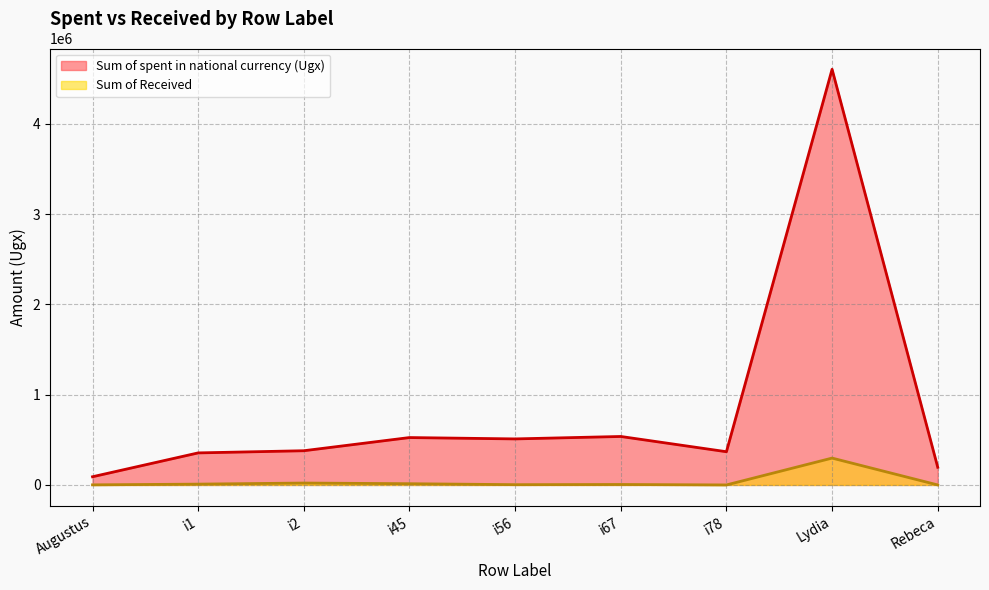

True or false: Sum of spent in national currency (Ugx) and Sum of Received cross at least once.

False